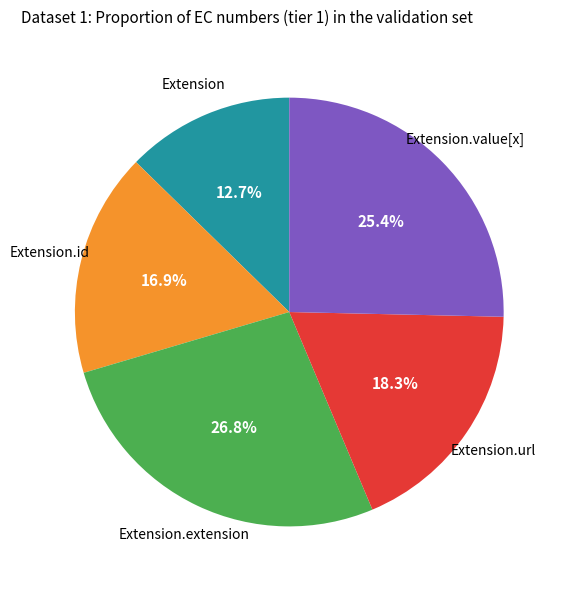

Is there any slice that represents more than half of the pie?

No